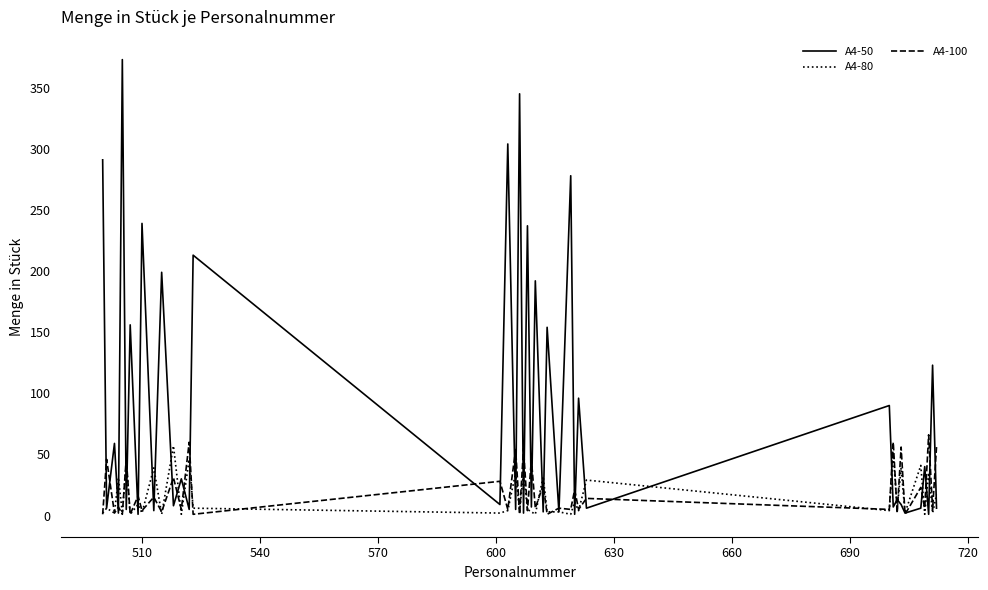

In A4-80, how many points are higher than both neighbors (excluding endpoints)?

16